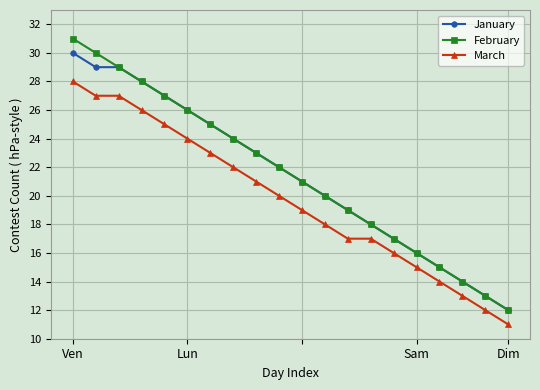

True or false: March and February intersect in this chart.

False